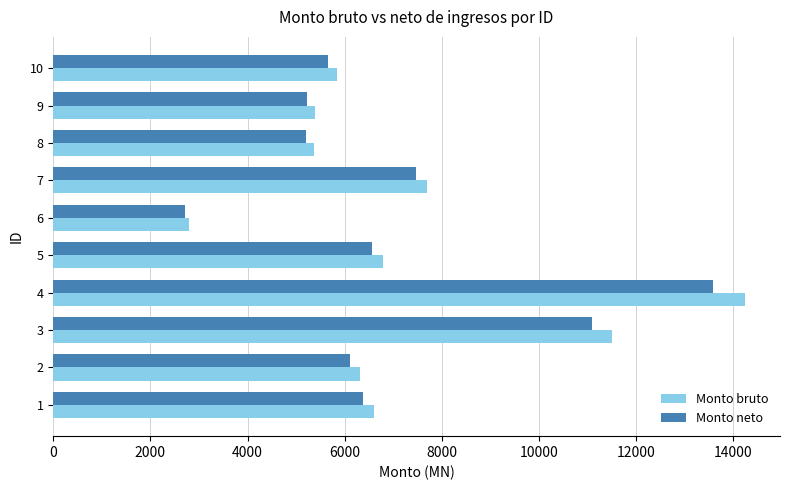

How many values in the Monto neto series are below 6382?

5